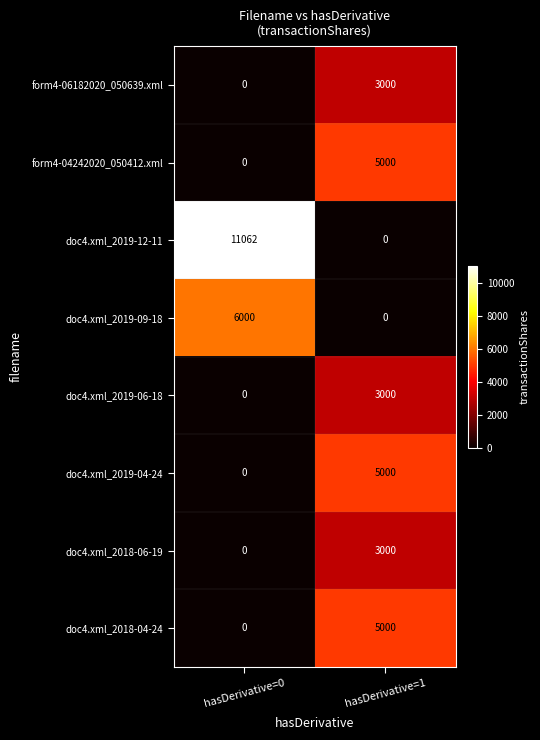

At which label is form4-04242020_050412.xml closest to 2500?

hasDerivative=0